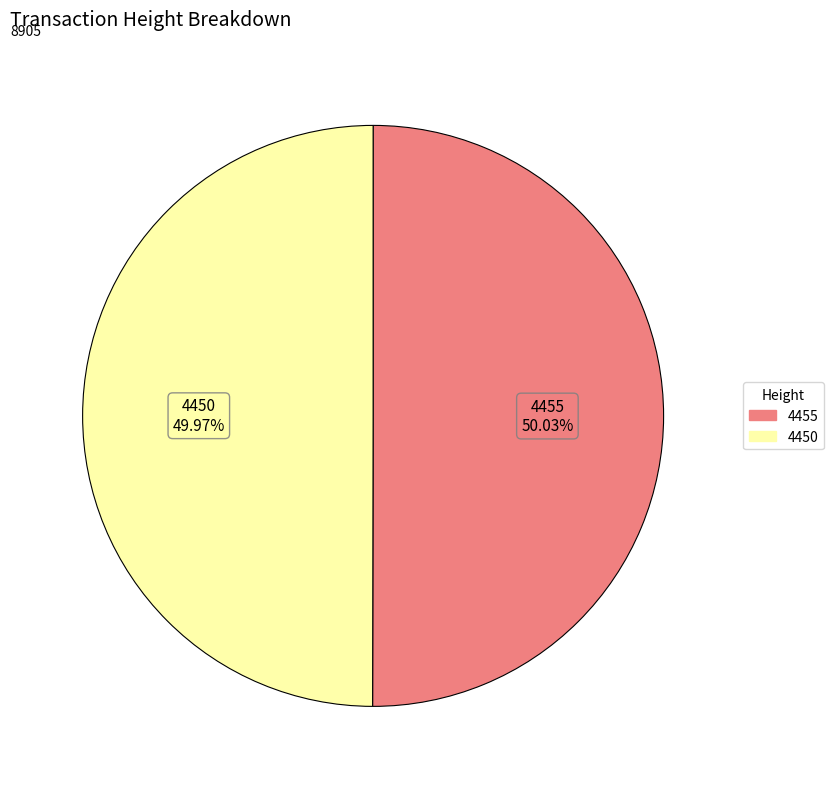

Is there any slice that represents more than half of the pie?

Yes